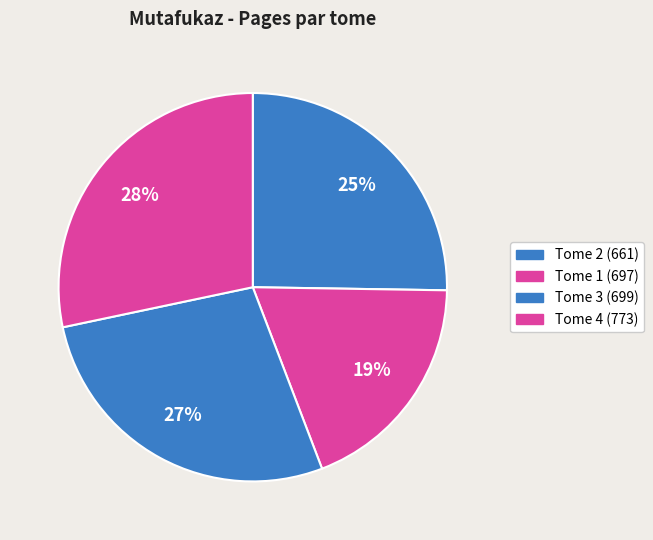

Between Tome 3 (699) and Tome 1 (697), which is larger?

Tome 3 (699)